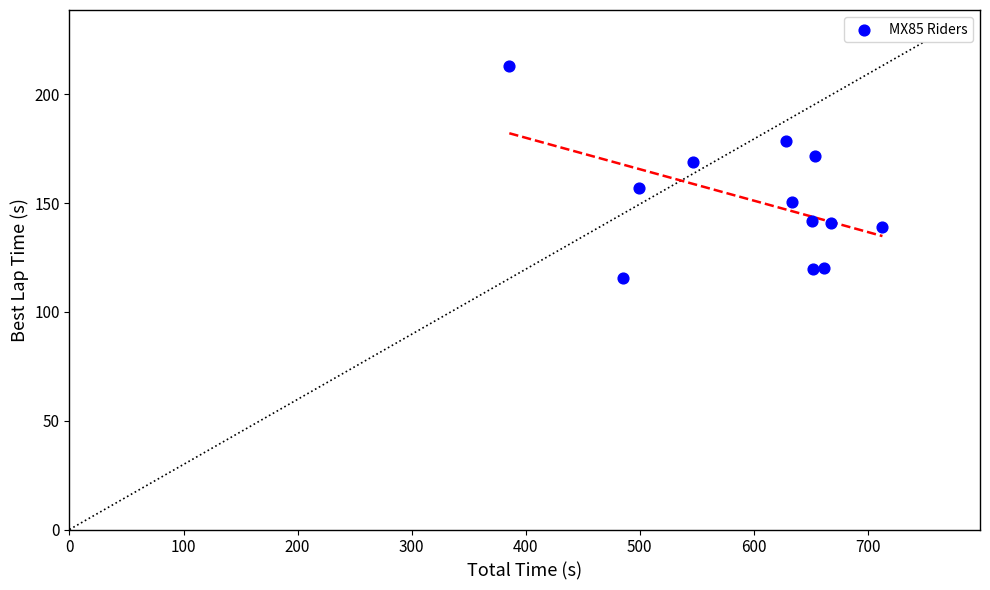

What Y value in the scatter plot is closest to 164?

168.7